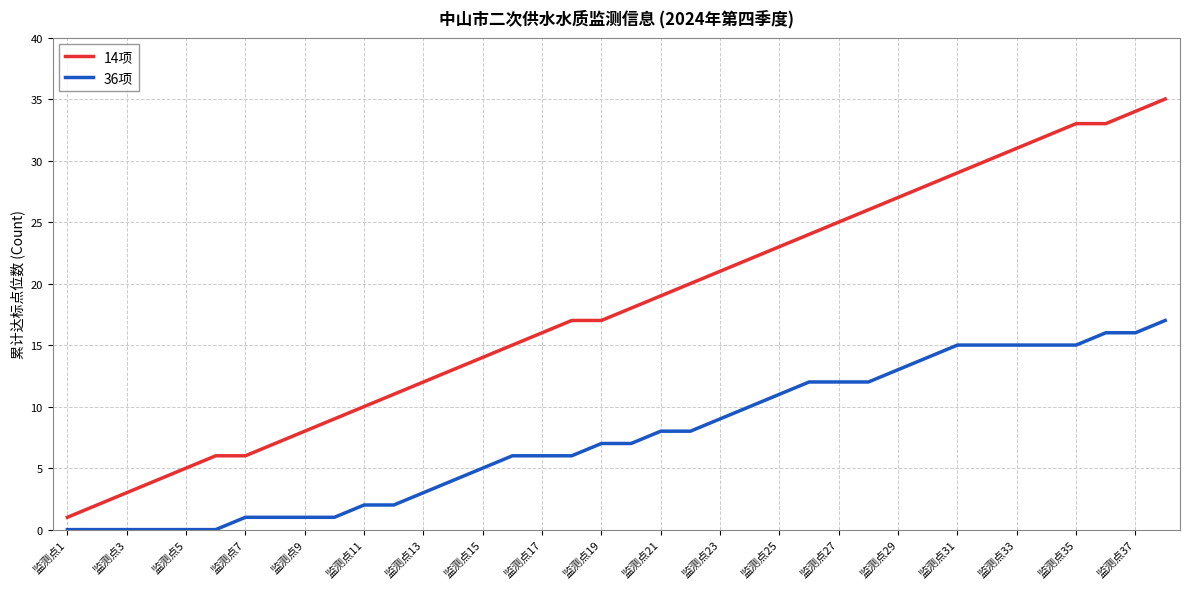

What is the difference between the maximum and minimum values in the 36项 series?

17